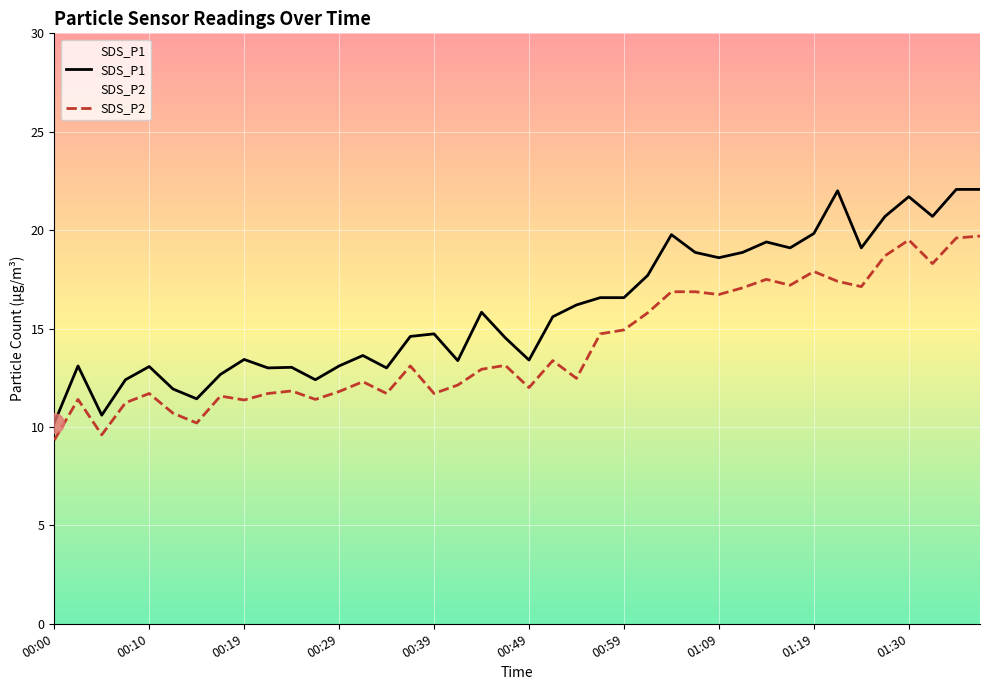

What is the label of the 24th point from the right?

00:39